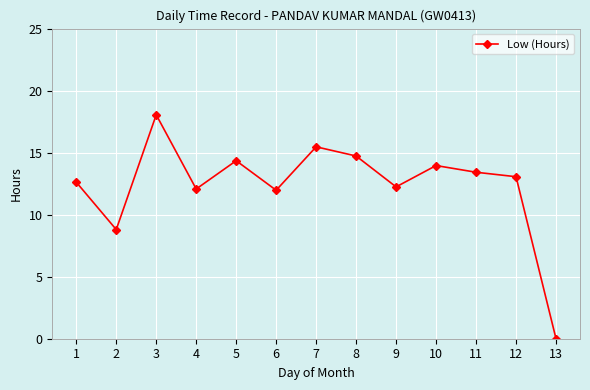

What is the sum of all values?

160.7